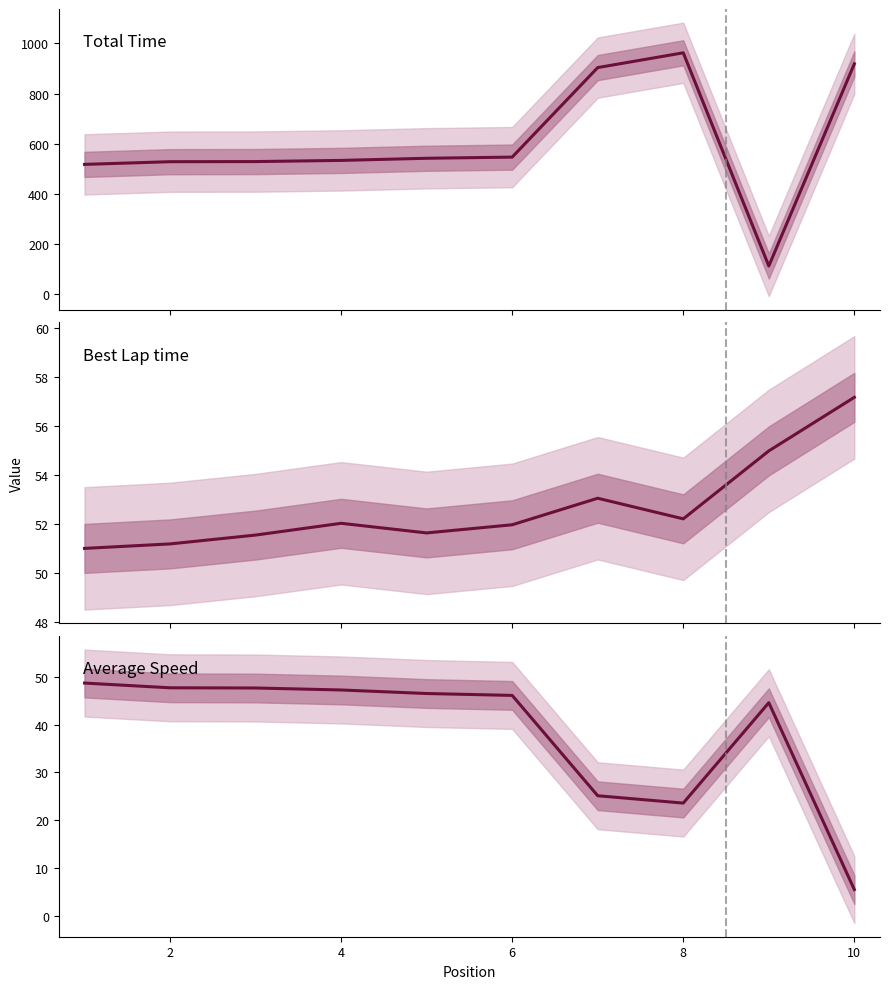

Is it true that Best Lap time equals 19.7 at 8?

False